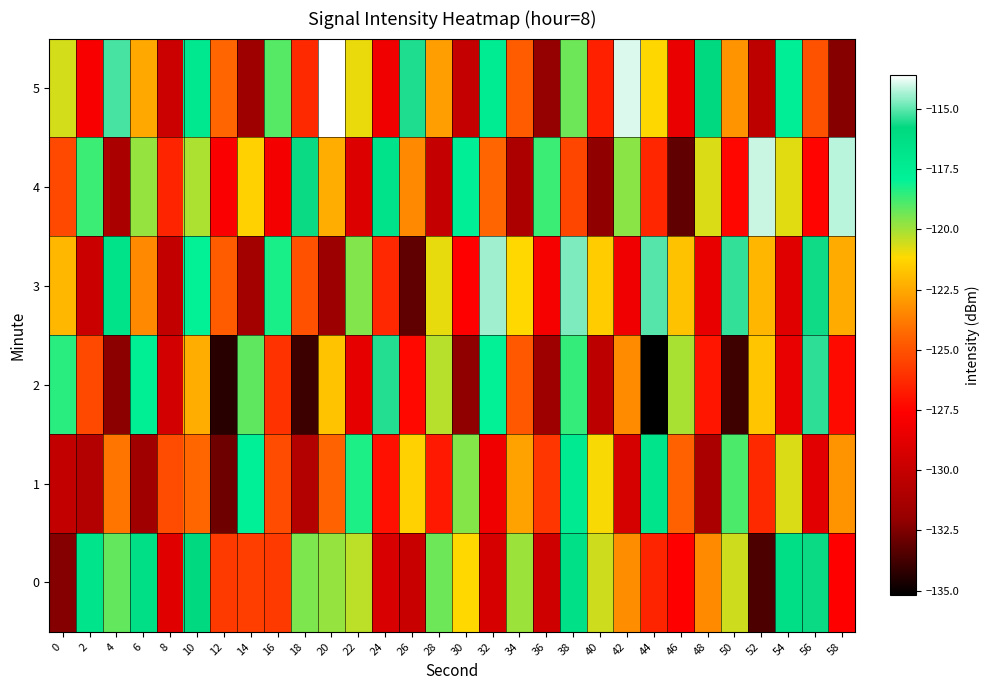

Reading left to right, what are all the values shown in this chart?

0: 0=-132.3	2=-116.8	4=-119.2	6=-116.3	8=-128.9	10=-115.8	12=-125.8	14=-125.6	16=-125.8	18=-119.5	20=-119.8	22=-120.3	24=-129.3	26=-130.0	28=-119.3	30=-121.2	32=-129.4	34=-119.9	36=-129.7	38=-116.4	40=-120.5	42=-123.3	44=-126.5	46=-127.6	48=-123.4	50=-120.6	52=-133.5	54=-116.3	56=-115.7	58=-127.6
1: 0=-130.2	2=-130.8	4=-124.0	6=-131.6	8=-125.2	10=-124.4	12=-132.8	14=-117.8	16=-125.2	18=-130.8	20=-124.5	22=-118.3	24=-127.1	26=-121.4	28=-126.8	30=-119.6	32=-128.2	34=-122.7	36=-125.9	38=-117.3	40=-121.1	42=-129.4	44=-116.8	46=-124.6	48=-131.2	50=-118.9	52=-126.3	54=-120.7	56=-128.8	58=-123.1
2: 0=-118.5	2=-125.3	4=-132.2	6=-117.7	8=-129.5	10=-122.4	12=-134.3	14=-119.1	16=-126.0	18=-133.9	20=-121.8	22=-128.6	24=-115.5	26=-127.4	28=-120.2	30=-132.1	32=-118.0	34=-124.8	36=-131.7	38=-118.6	40=-130.4	42=-123.3	44=-135.2	46=-120.1	48=-126.9	50=-133.8	52=-121.7	54=-128.5	56=-115.4	58=-127.3
3: 0=-122.1	2=-129.9	4=-116.6	6=-123.4	8=-130.2	10=-118.0	12=-124.7	14=-131.5	16=-118.3	18=-125.0	20=-131.8	22=-119.6	24=-126.3	26=-133.1	28=-120.9	30=-127.7	32=-114.4	34=-121.2	36=-128.0	38=-114.7	40=-121.5	42=-128.3	44=-115.0	46=-121.8	48=-128.6	50=-115.3	52=-122.1	54=-128.9	56=-115.7	58=-122.4
4: 0=-125.3	2=-118.7	4=-131.2	6=-119.8	8=-126.5	10=-120.1	12=-127.8	14=-121.4	16=-128.1	18=-115.7	20=-122.4	22=-129.1	24=-116.7	26=-123.4	28=-130.1	30=-117.7	32=-124.4	34=-131.1	36=-118.7	38=-125.4	40=-132.1	42=-119.7	44=-126.4	46=-133.1	48=-120.7	50=-127.4	52=-114.1	54=-120.8	56=-127.5	58=-114.2
5: 0=-120.6	2=-127.9	4=-115.2	6=-122.5	8=-129.8	10=-117.1	12=-124.4	14=-131.7	16=-119.0	18=-126.3	20=-113.6	22=-120.9	24=-128.2	26=-115.5	28=-122.8	30=-130.1	32=-117.4	34=-124.7	36=-132.0	38=-119.3	40=-126.6	42=-113.9	44=-121.2	46=-128.5	48=-115.8	50=-123.1	52=-130.4	54=-117.7	56=-125.0	58=-132.3